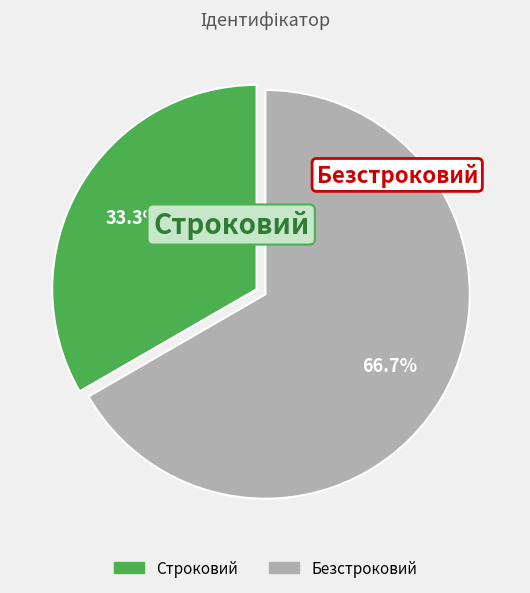

Is Строковий the majority of the pie?

No